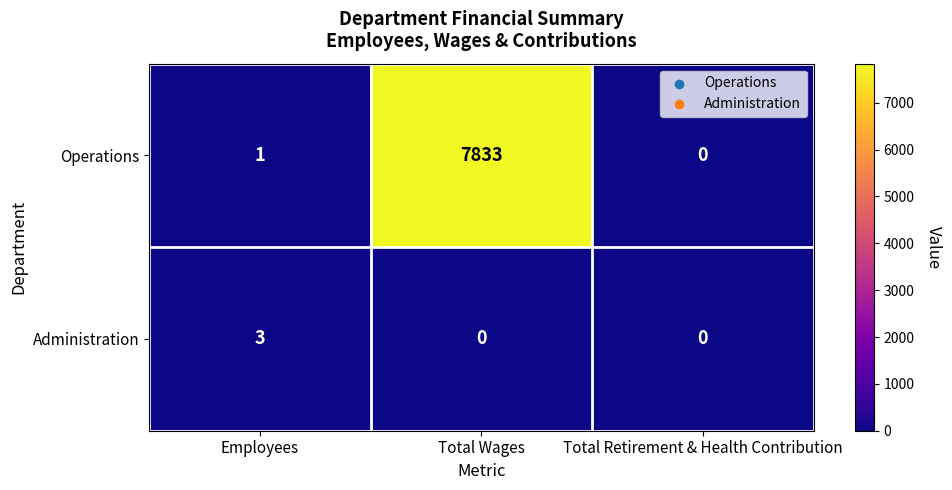

Which series has the largest total across all categories?

Operations